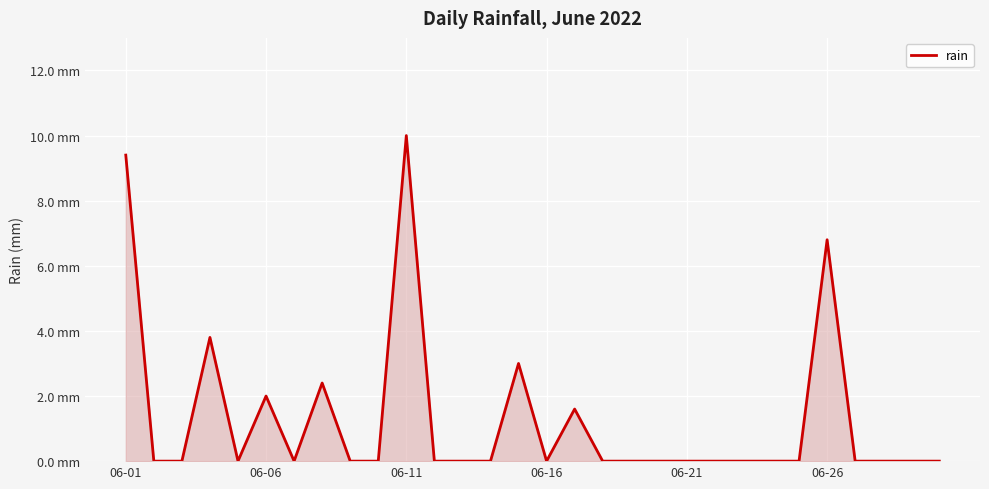

Does the chart display data point markers on the line(s)?

No